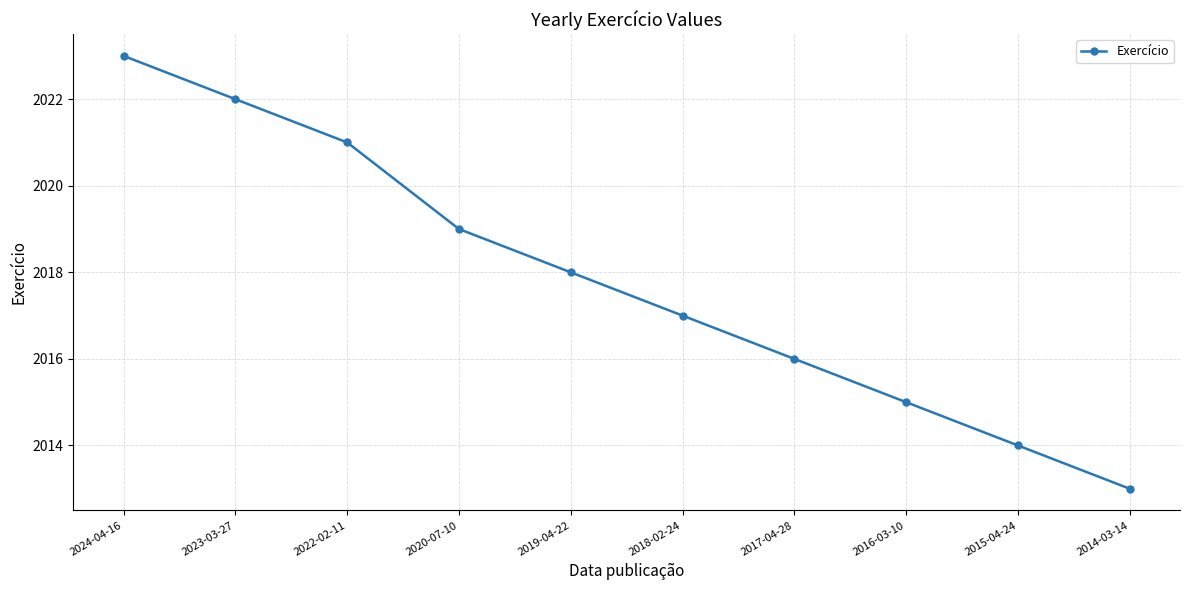

Rank the categories by value from highest to lowest.

2024-04-16, 2023-03-27, 2022-02-11, 2020-07-10, 2019-04-22, 2018-02-24, 2017-04-28, 2016-03-10, 2015-04-24, 2014-03-14